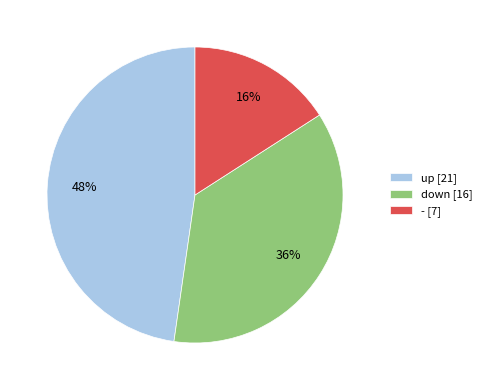

To the nearest percent, what percentage of the pie is -?

16%